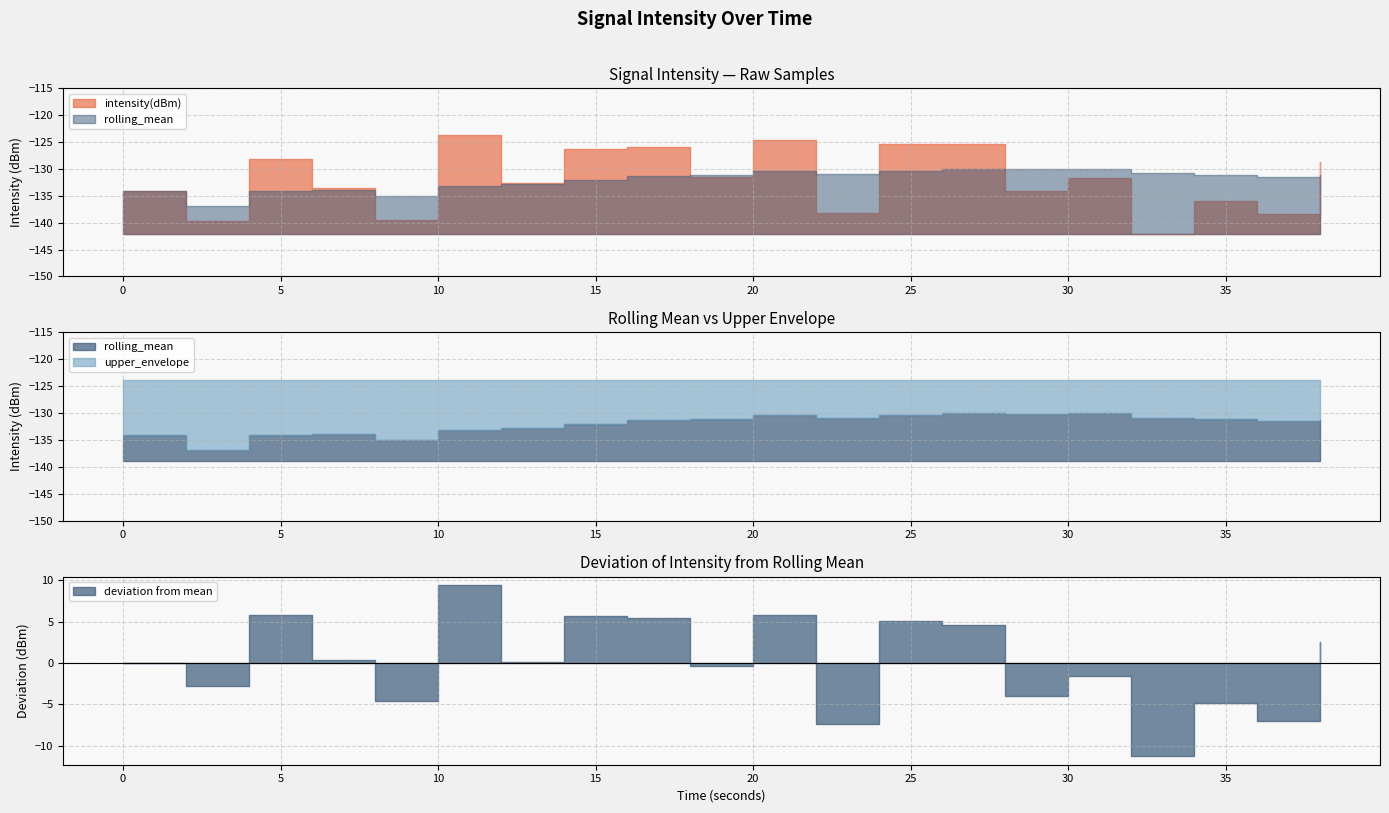

What is the sum of all intensity(dBm) values?

-2639.6